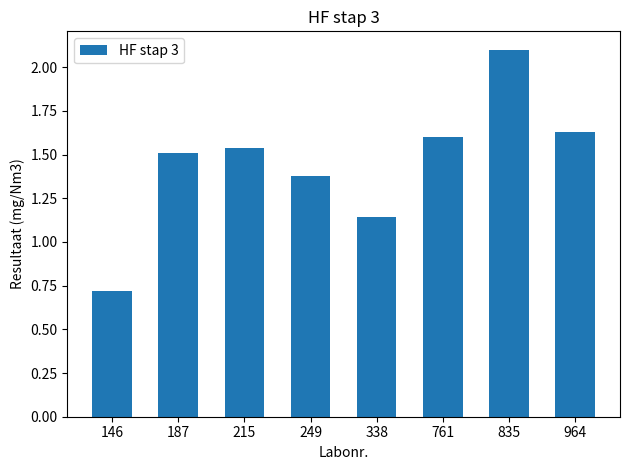

Which label corresponds to the smallest value in the chart?

146